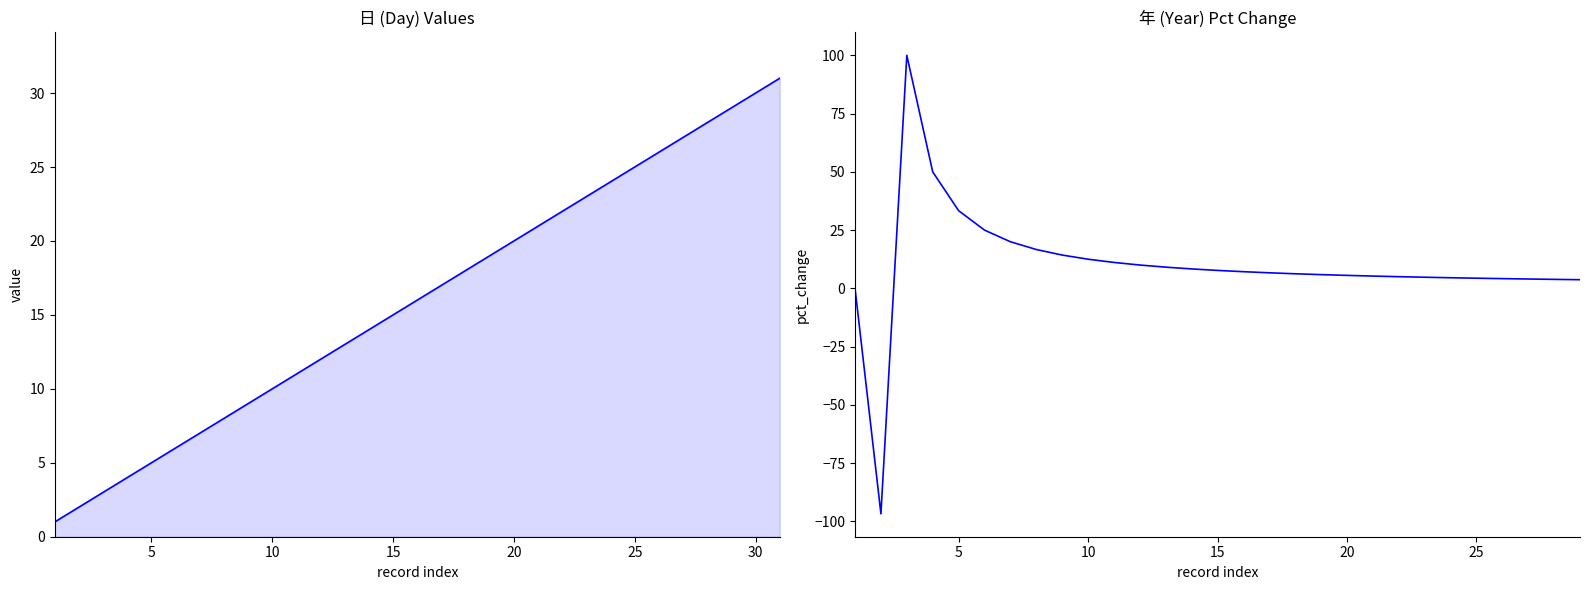

How many lines are shown in the chart?

1